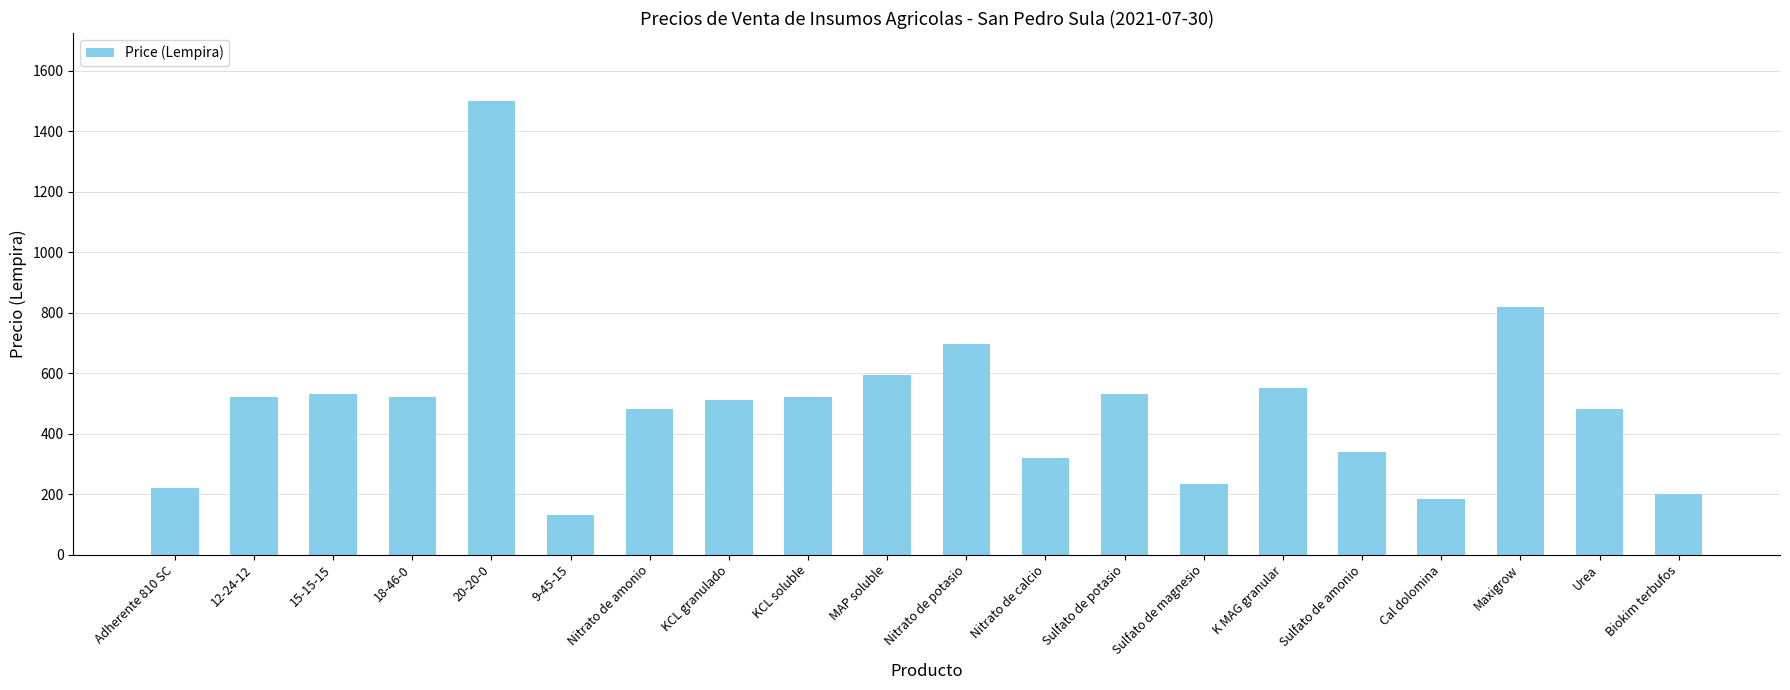

What is the approximate value at Sulfato de amonio, to the nearest 50?

350